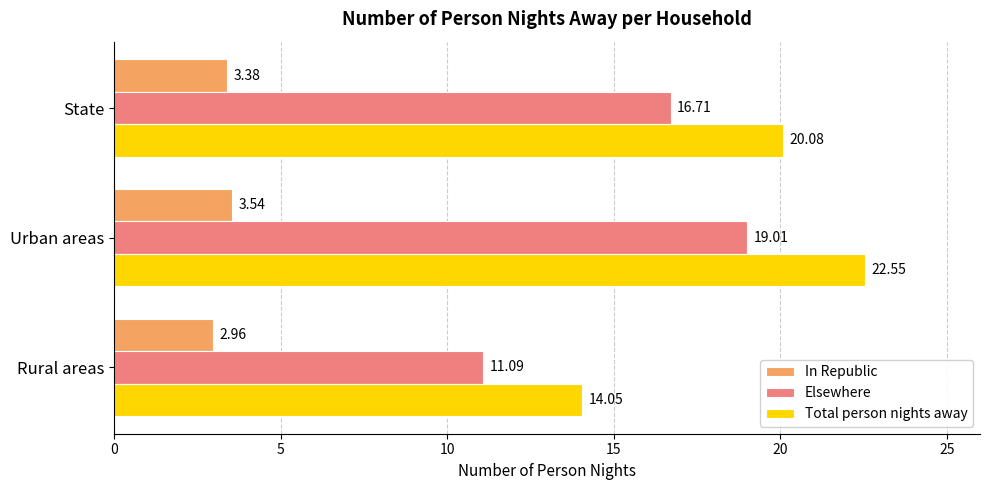

Rank the series by their maximum value, from lowest to highest.

In Republic, Elsewhere, Total person nights away